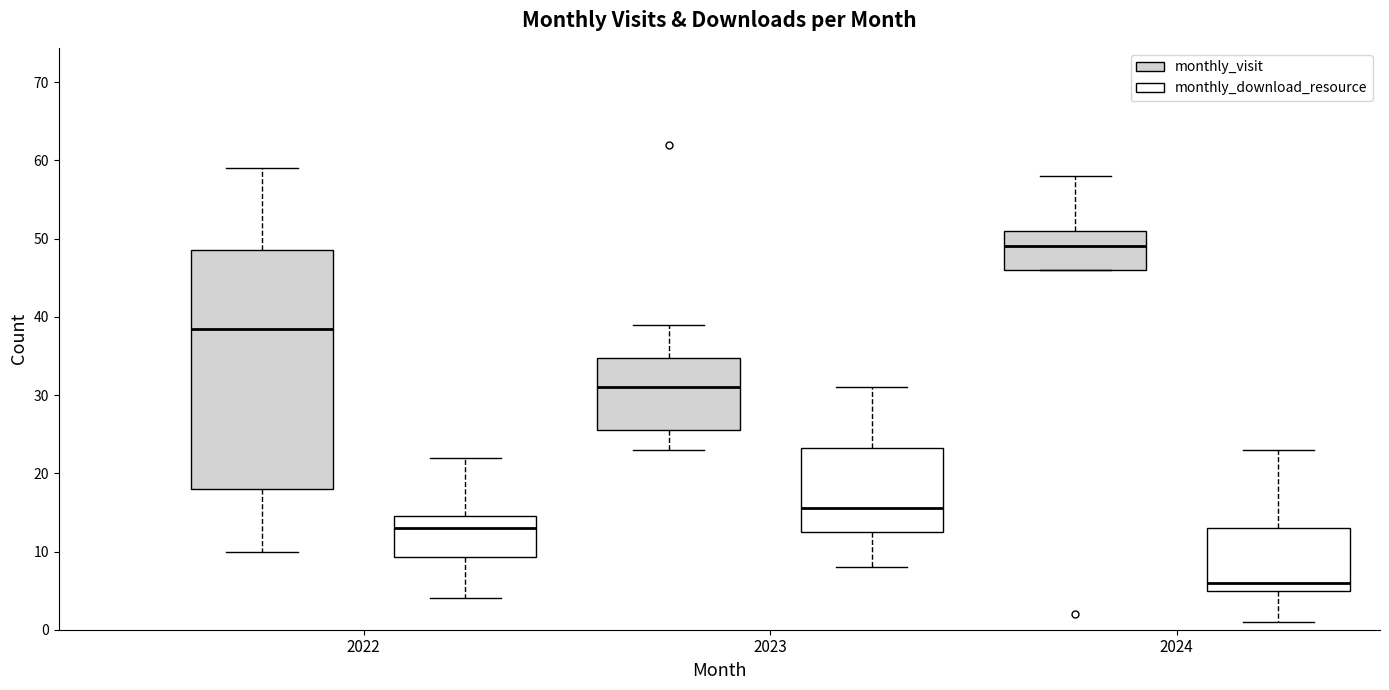

Where does the lower whisker of the box for 2023 (monthly_download_resource) end on the y-axis? The values are not printed on the chart, so give them approximately, as read against the axis.

8